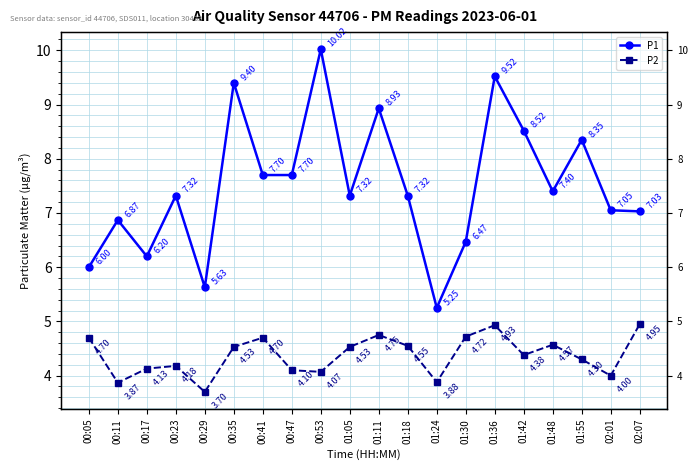

What is the minimum value shown in the chart?

3.7